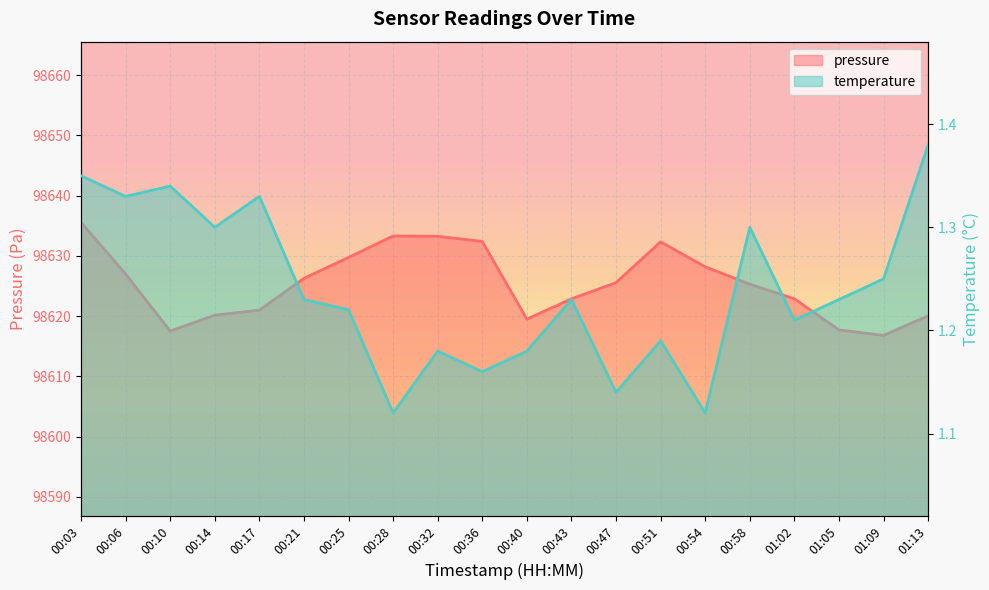

Which category has the lowest value in the temperature series?

00:28